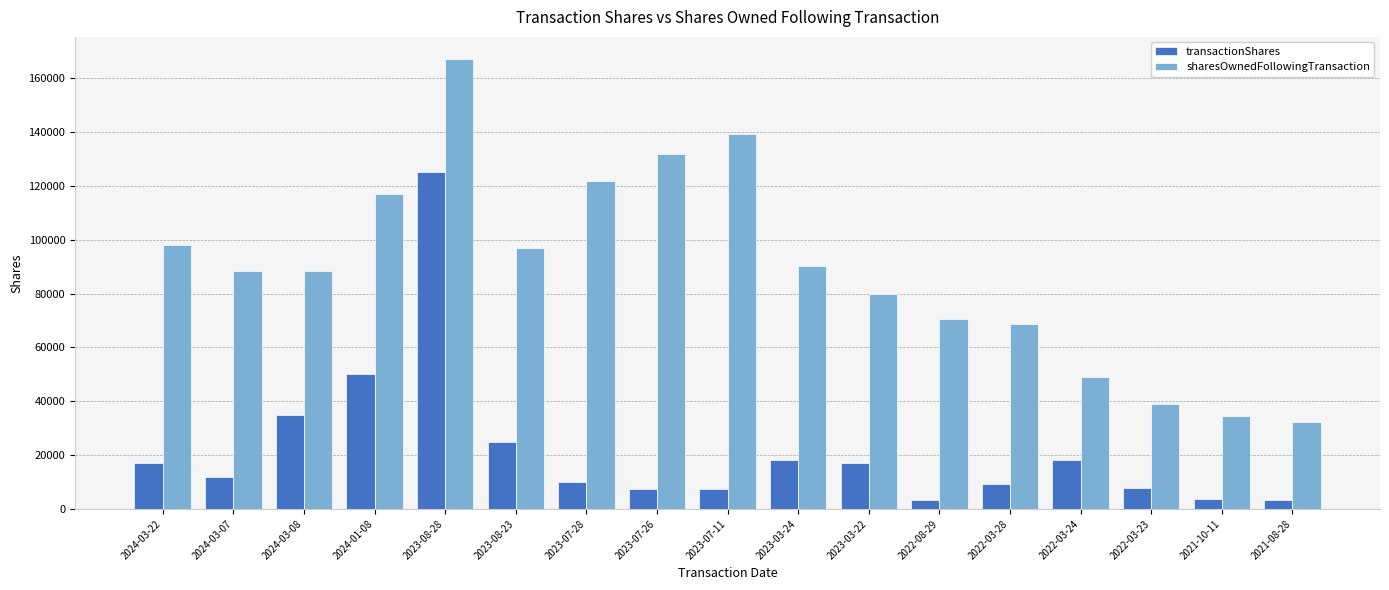

What is the sum of all sharesOwnedFollowingTransaction values?

1512982